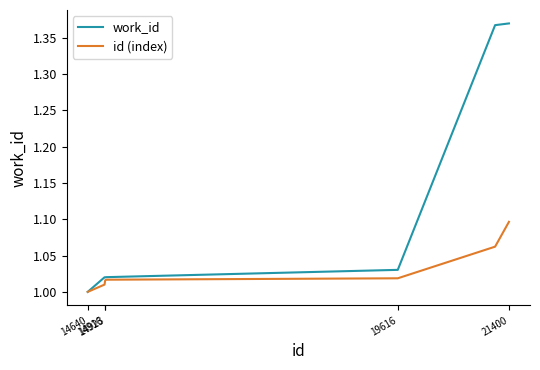

Which series has the largest total across all categories?

work_id